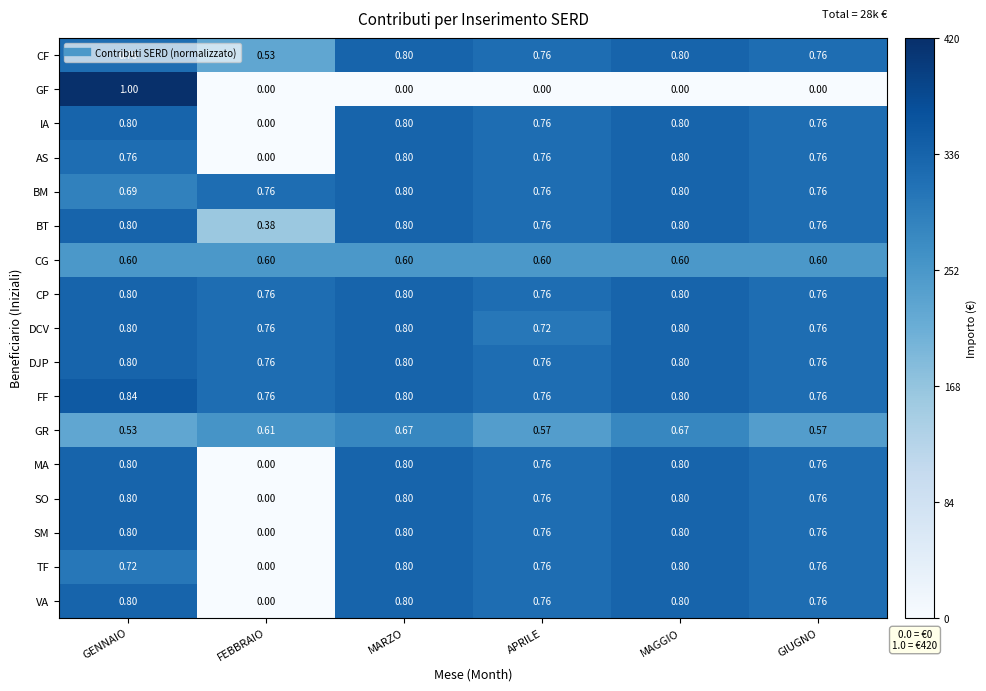

At which category is the sum across all series the highest?

GENNAIO